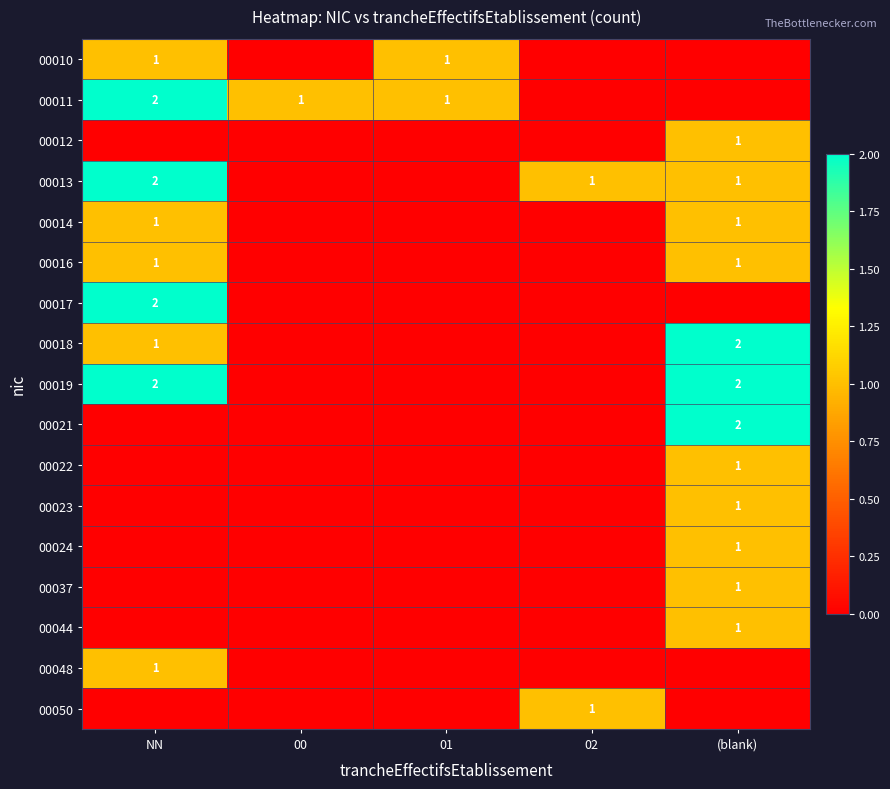

True or false: 00019 has a value of 3 at NN.

False